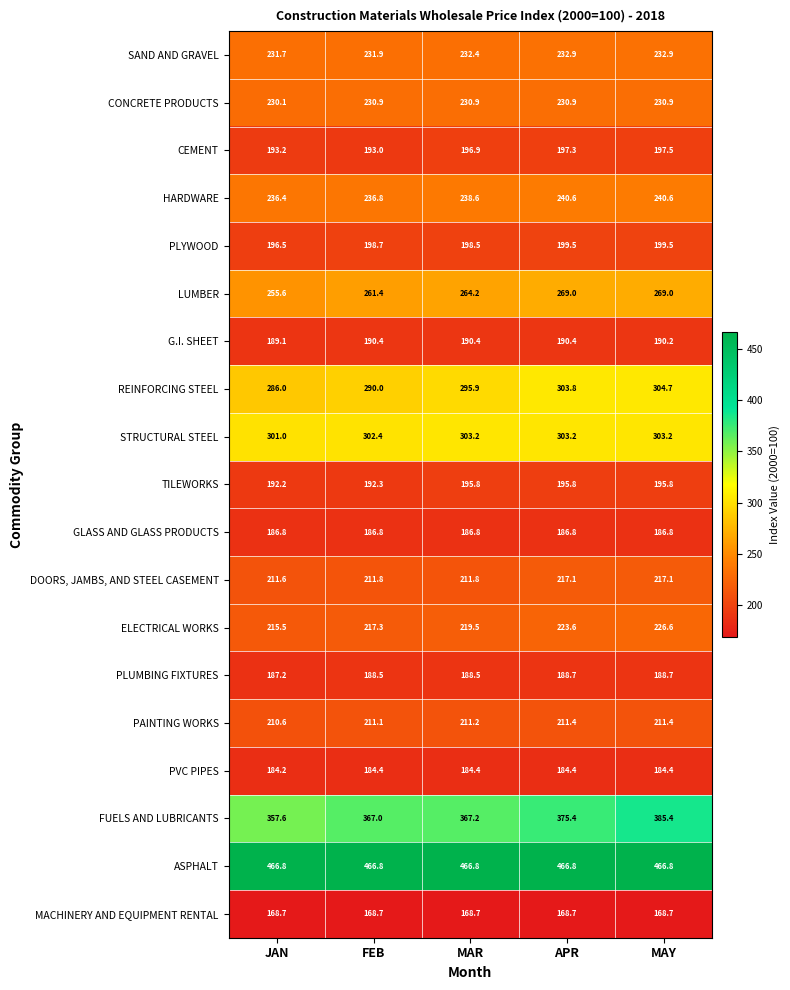

At which label does G.I. SHEET first exceed 190?

FEB